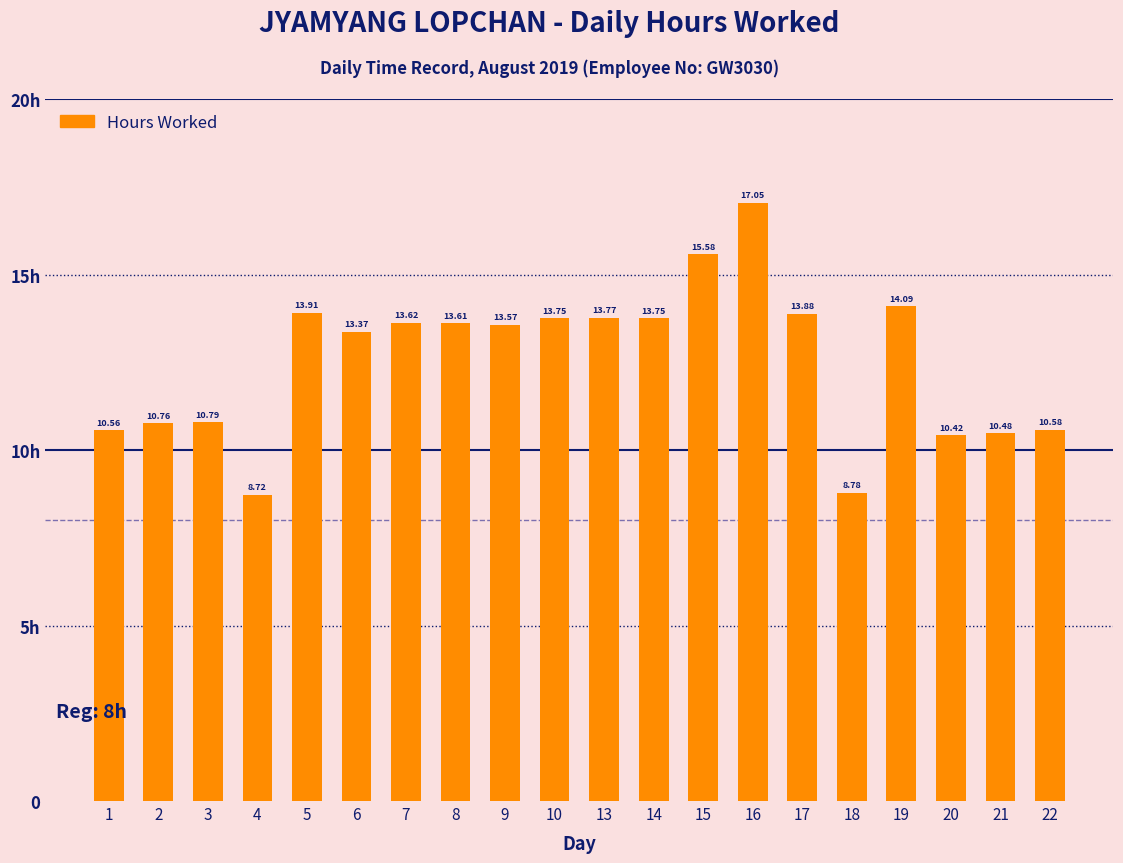

Are the bars horizontal?

No